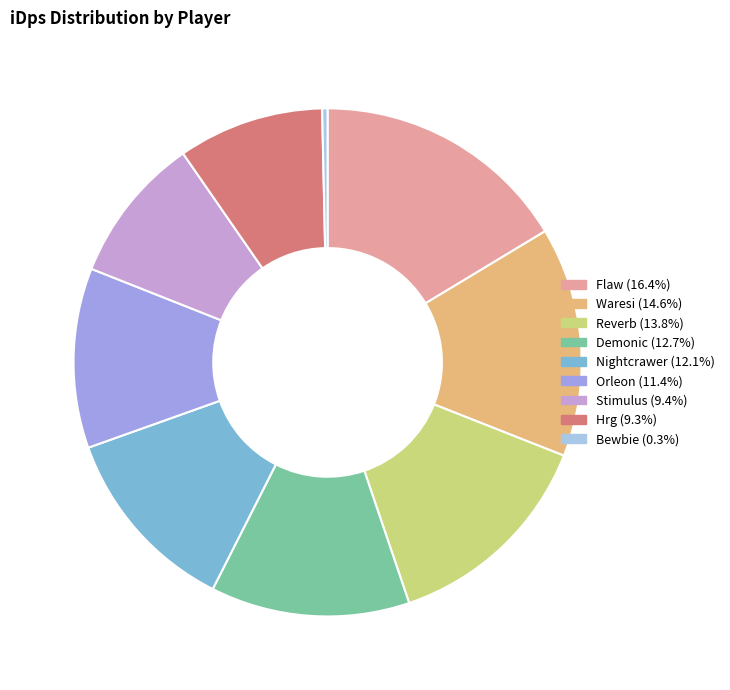

Do Bewbie and Reverb together represent more than half of the pie?

No